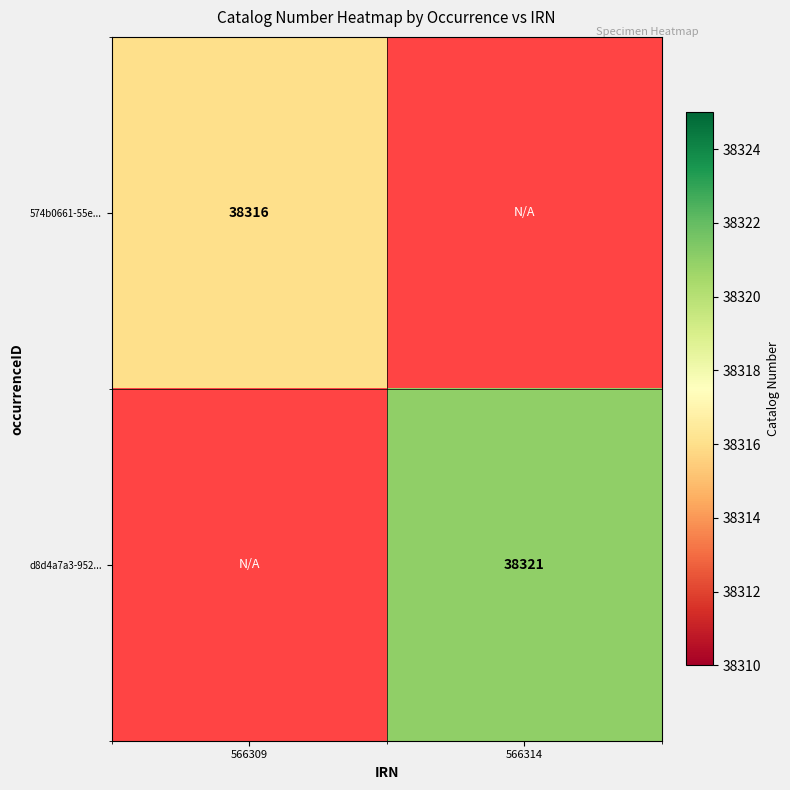

Which label corresponds to the largest value in the chart?

566314